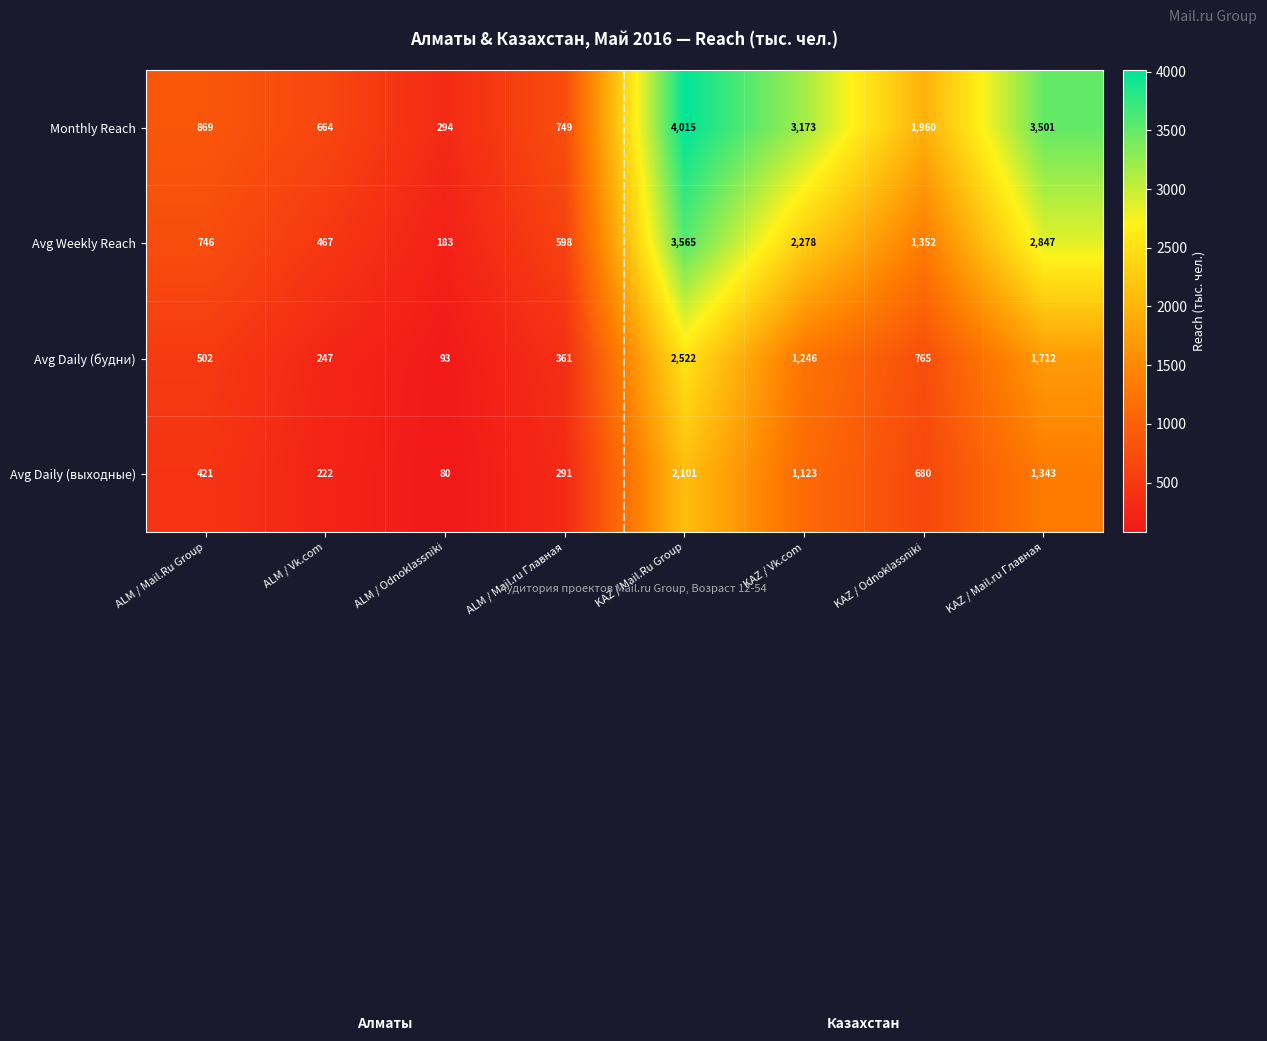

Where does the Monthly Reach series first go above 1960?

KAZ / Mail.Ru Group